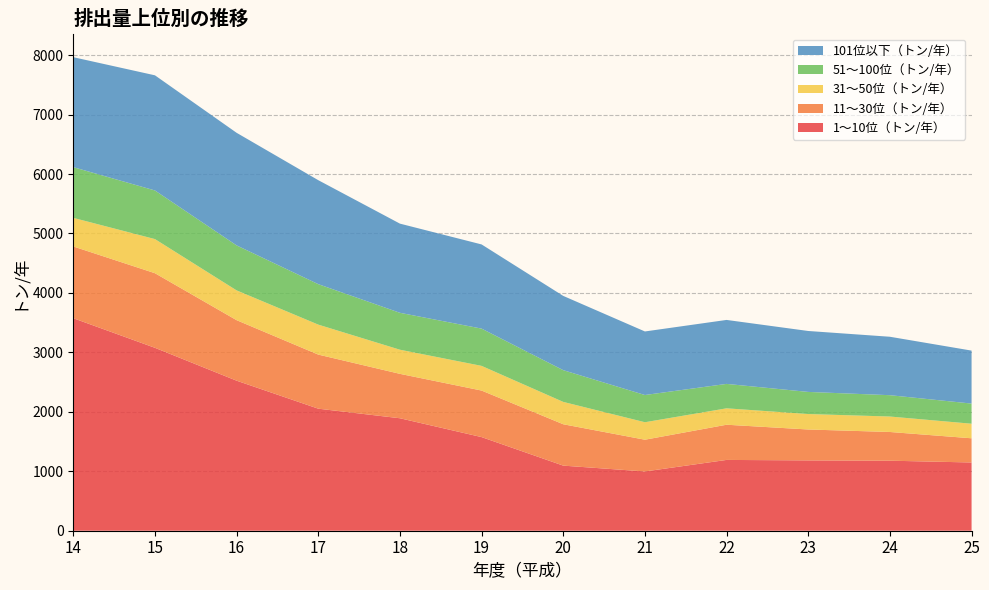

Reading left to right, extract all data points from this chart.

1～10位（トン/年）: 14=3575	15=3077	16=2524	17=2053	18=1892	19=1575	20=1095	21=997	22=1191	23=1183	24=1178	25=1148
11～30位（トン/年）: 14=1207	15=1255	16=1018	17=910	18=747	19=783	20=696	21=534	22=592	23=520	24=483	25=407
31～50位（トン/年）: 14=481	15=574	16=501	17=504	18=406	19=415	20=376	21=294	22=276	23=260	24=260	25=245
51～100位（トン/年）: 14=853	15=818	16=757	17=681	18=621	19=627	20=534	21=458	22=411	23=372	24=359	25=339
101位以下（トン/年）: 14=1850	15=1937	16=1894	17=1749	18=1500	19=1416	20=1249	21=1069	22=1076	23=1025	24=983	25=891